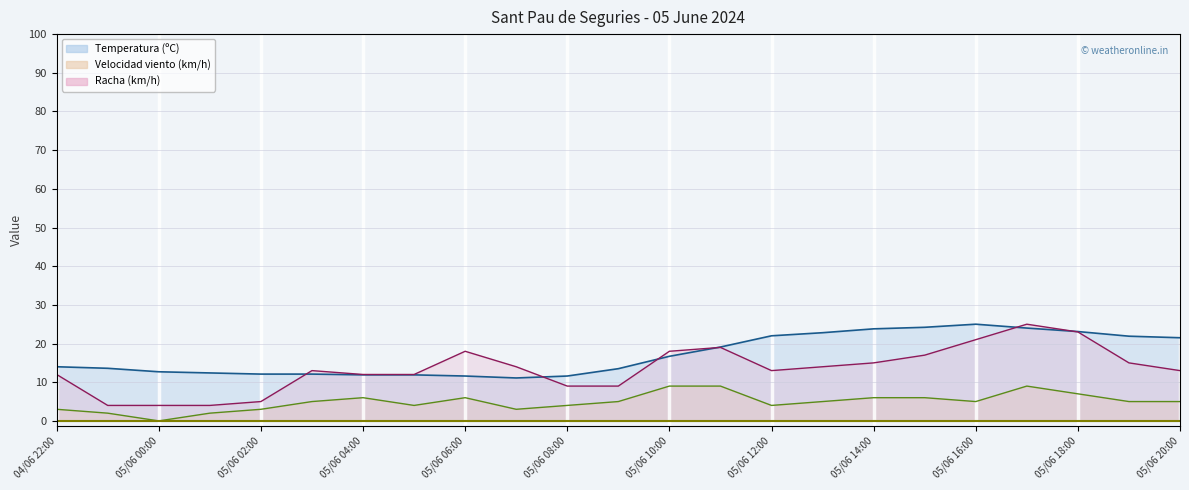

How many positive values does the Velocidad del viento (km/h) series have?

22